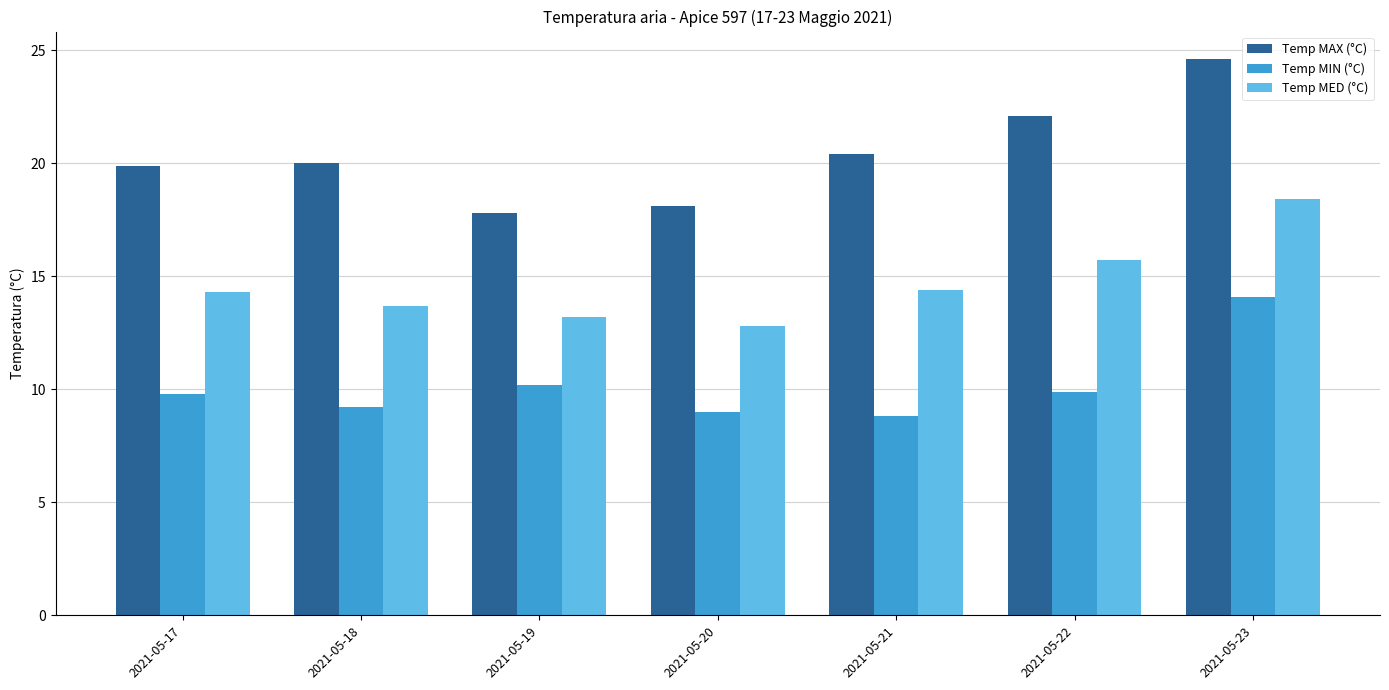

How many bars are there in total?

21